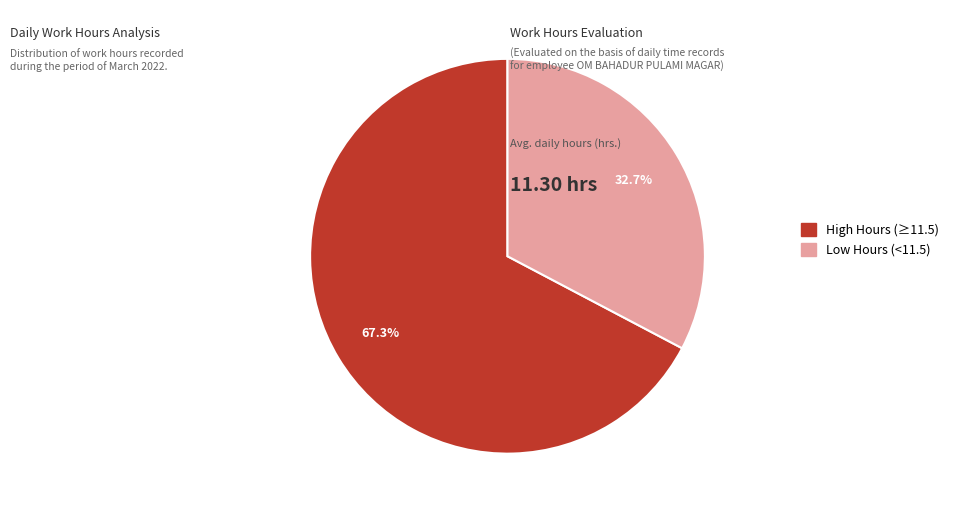

Rank the categories by value from highest to lowest.

High Hours (≥11.5), Low Hours (<11.5)